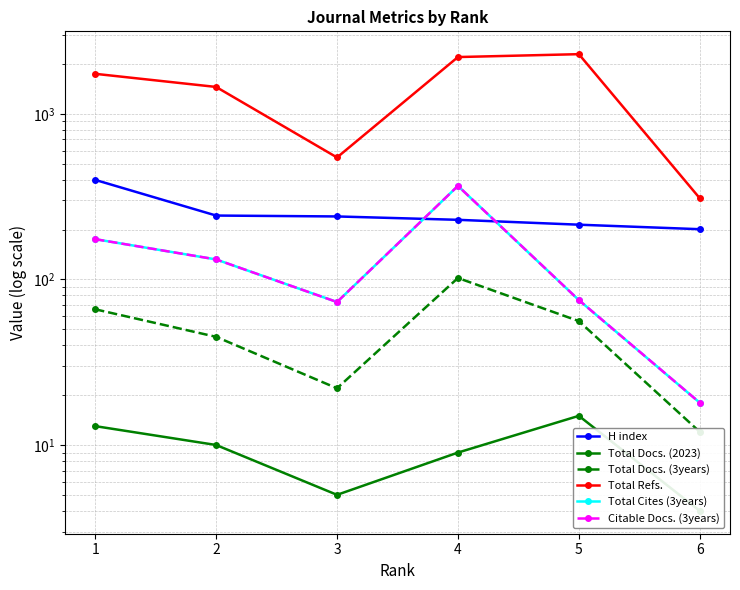

What is the lowest value of the Total Cites (3years) series?

18